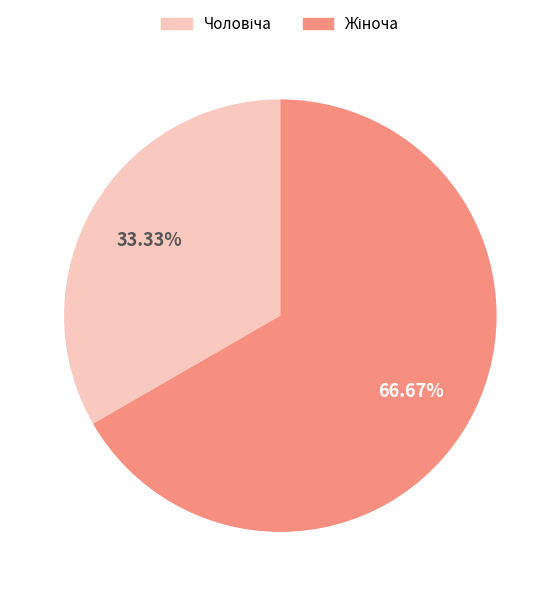

Is there a majority slice in this chart?

Yes